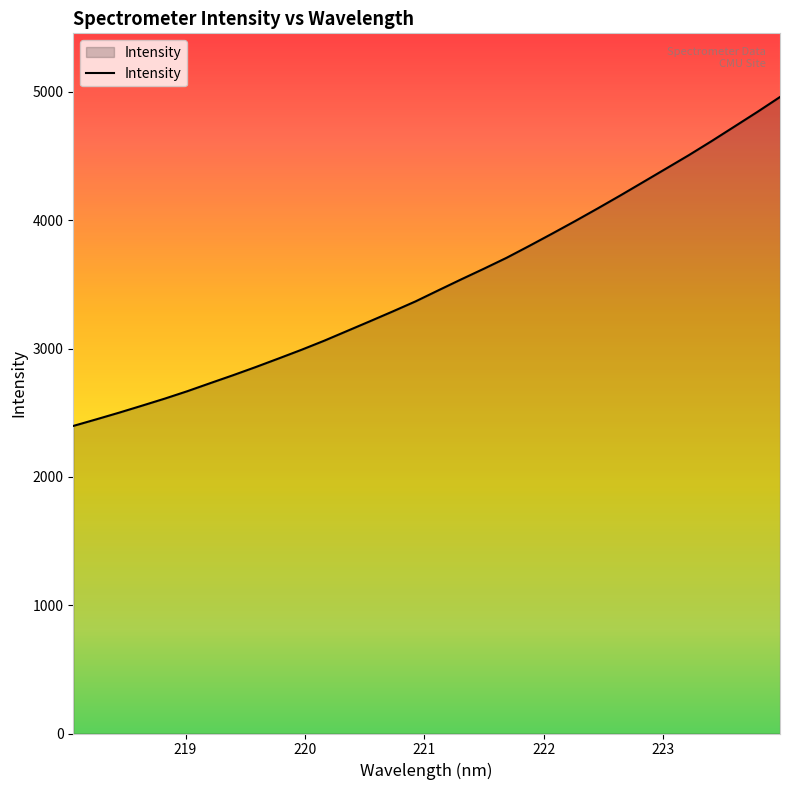

What is the difference between the maximum and minimum values?

2563.3